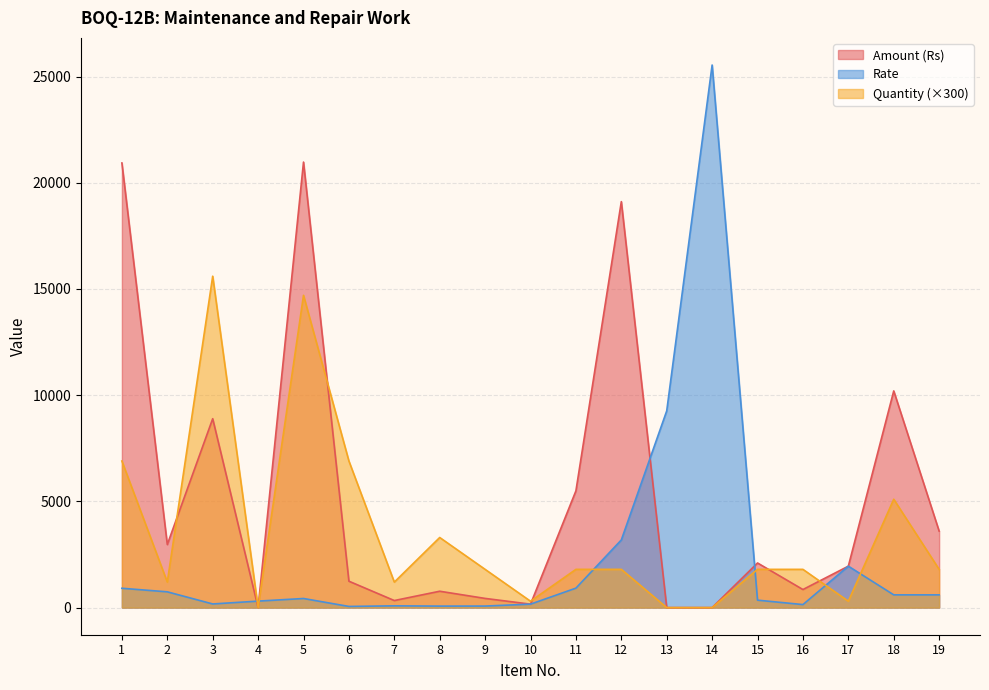

What is the average value of the Amount (Rs) series?

5263